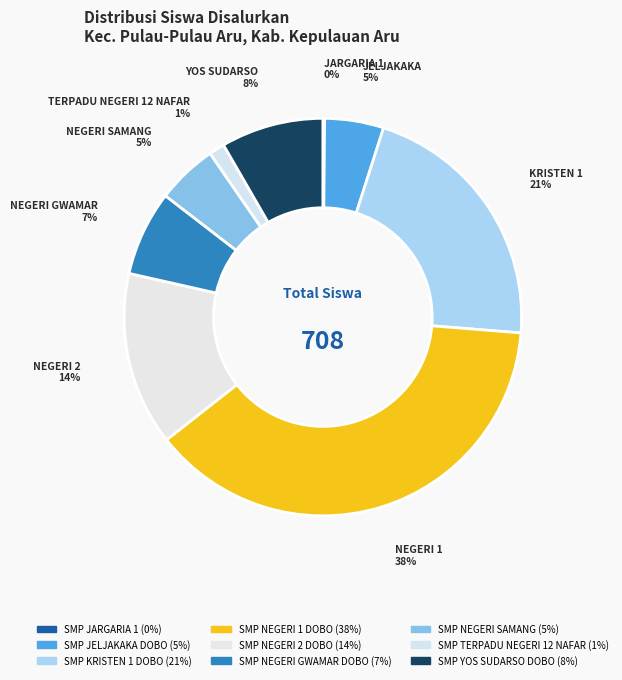

To the nearest percent, what is the difference between the SMP NEGERI 1 DOBO and SMP JARGARIA 1 slice percentages?

38%